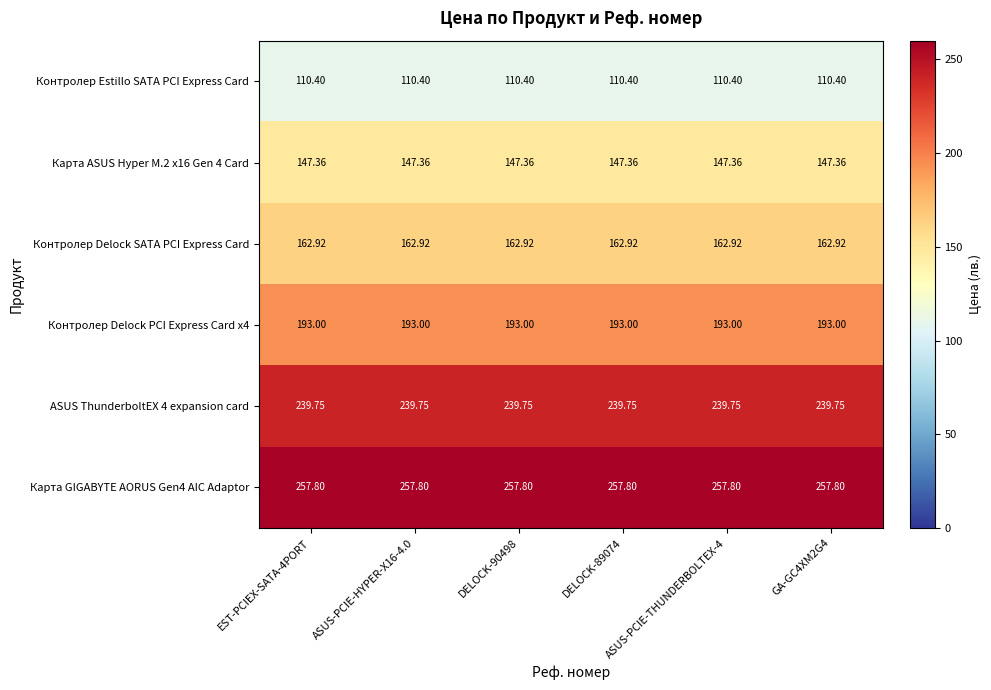

How many categories are shown in the chart?

6